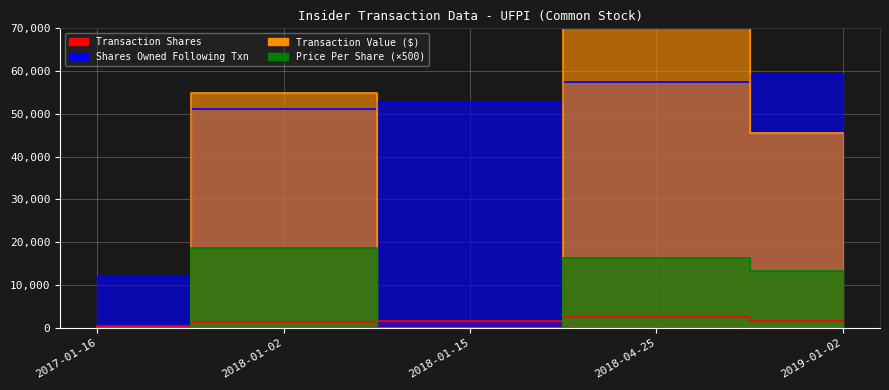

How many times do transactionShares and transactionValue cross each other?

3